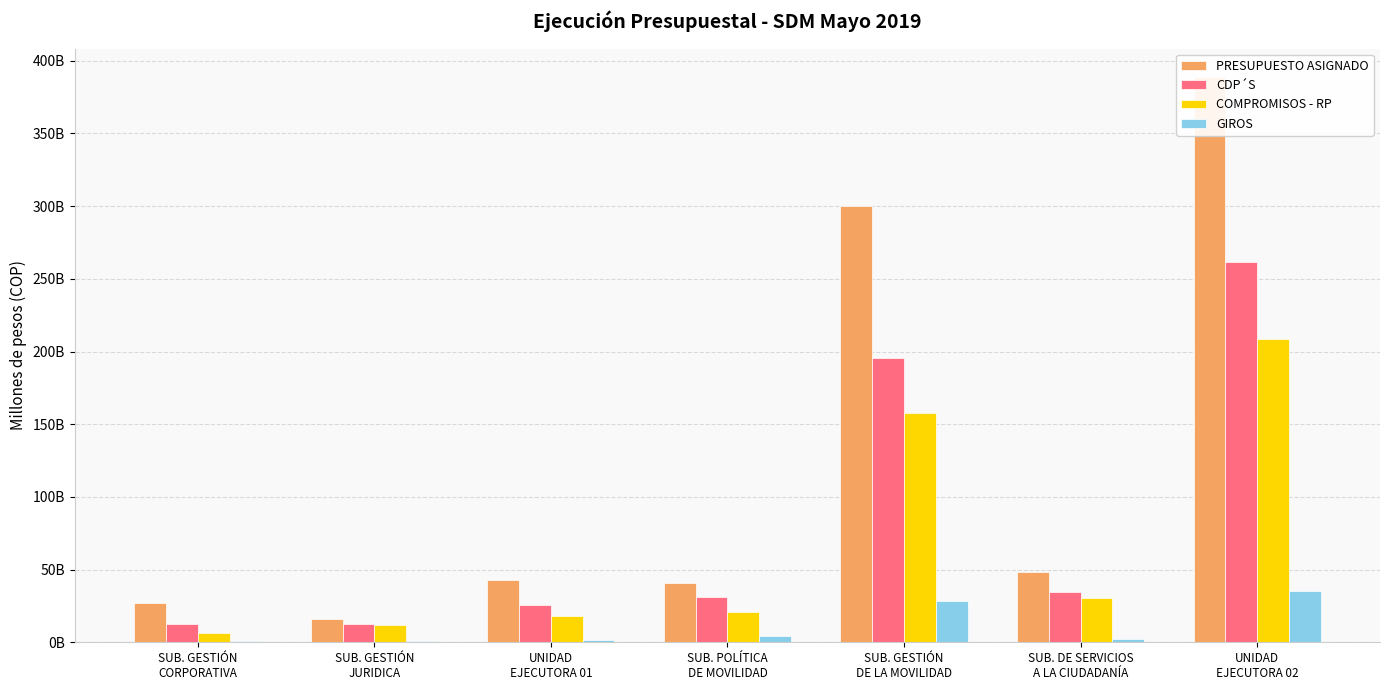

Read the COMPROMISOS - RP value at SUB. GESTIÓN
JURIDICA.

11.7